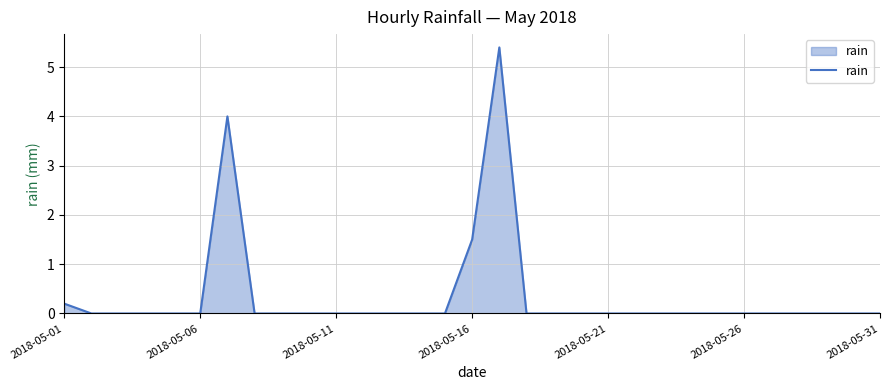

What is the difference between the maximum and minimum values?

5.4